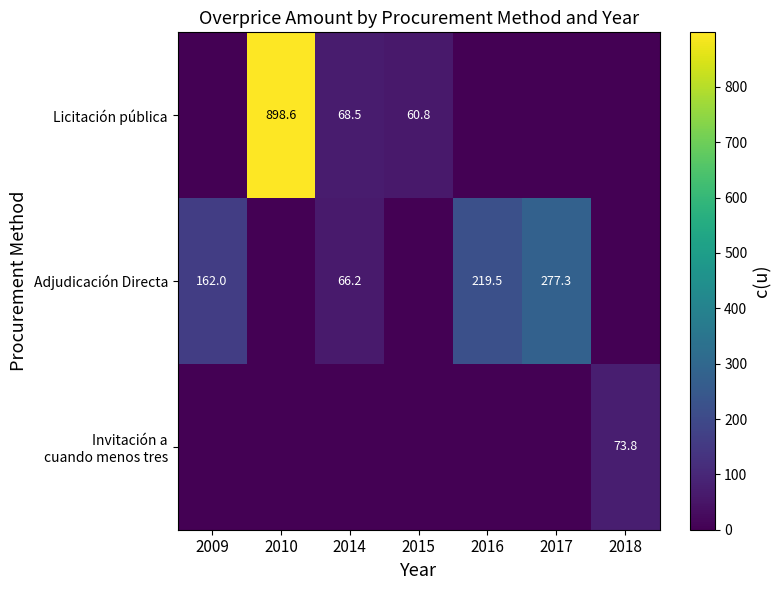

What is the difference between the Adjudicación Directa values at 2014 and 2009?

95.8